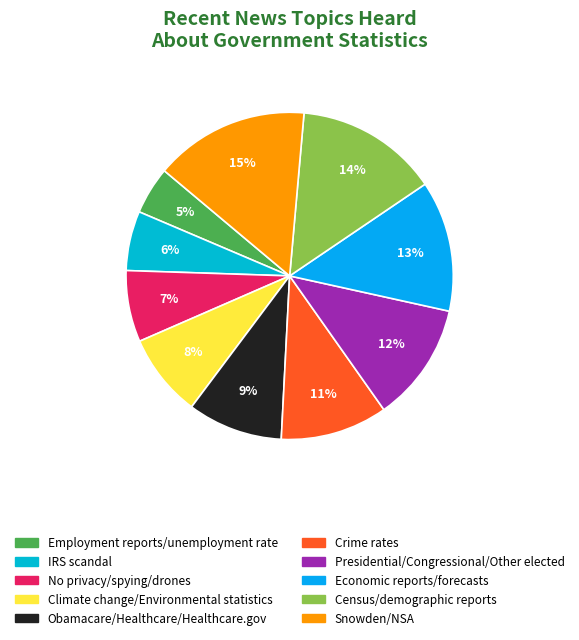

How many segments does this pie chart have?

10